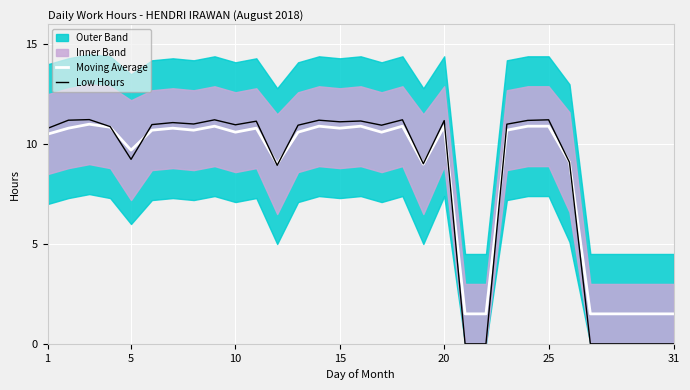

What is the minimum value for Moving Average?

1.5